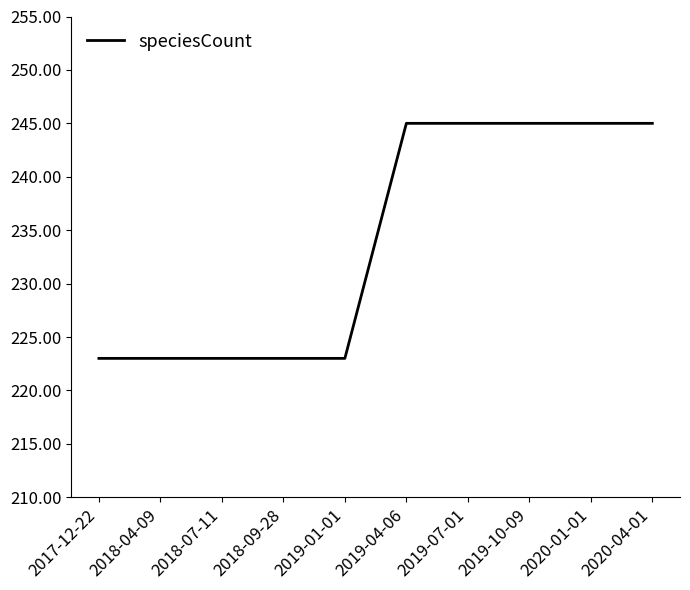

The value at 2018-09-28 is 98. True or false?

False